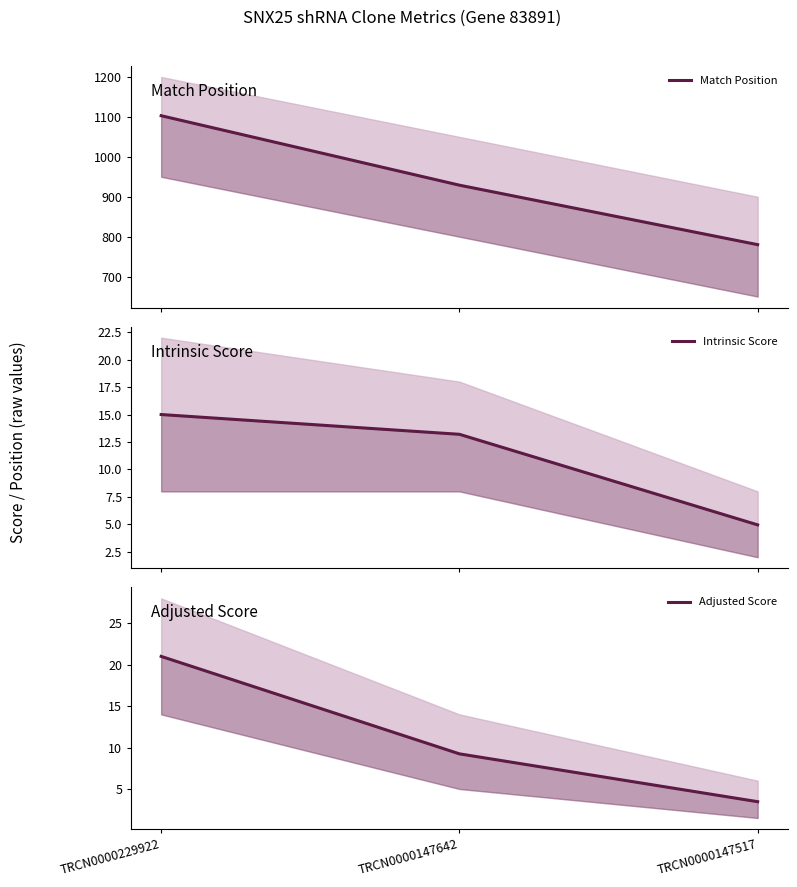

What is the difference between the maximum and minimum values in the Intrinsic Score series?

10.1